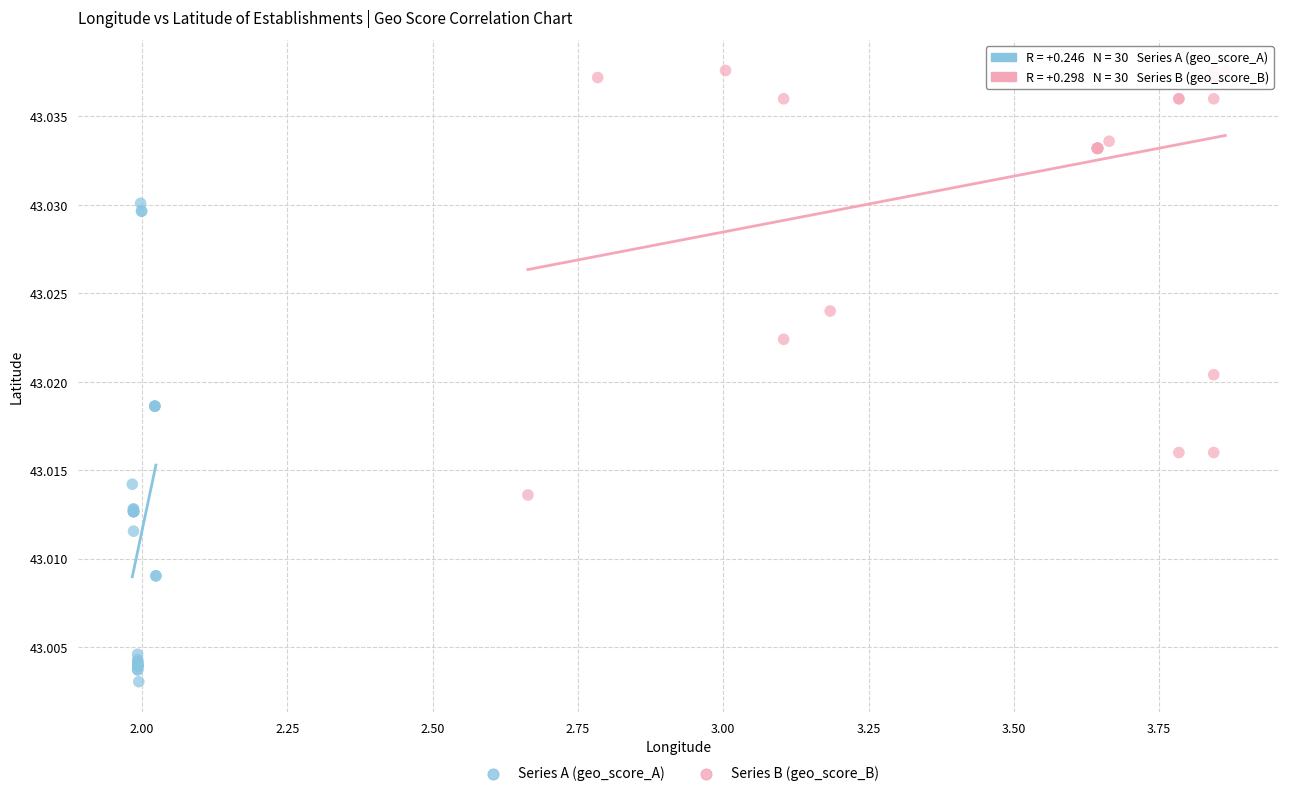

Which series contains the lowest Y value?

Series A (geo_score_A)